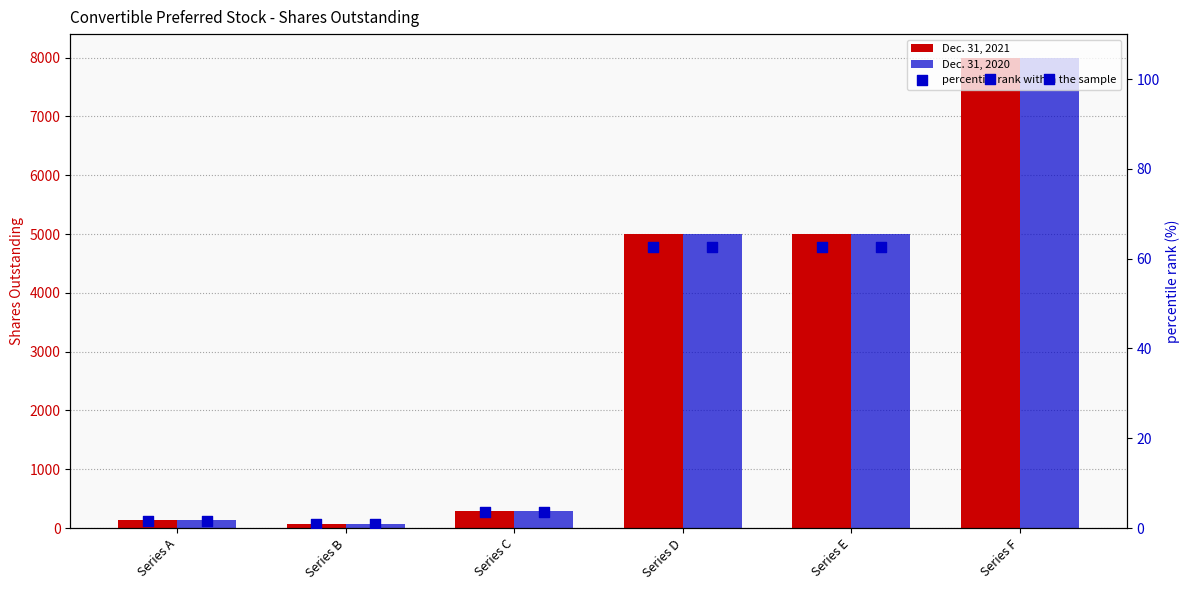

Which series has the largest Y range (max minus min)?

Dec. 31, 2021